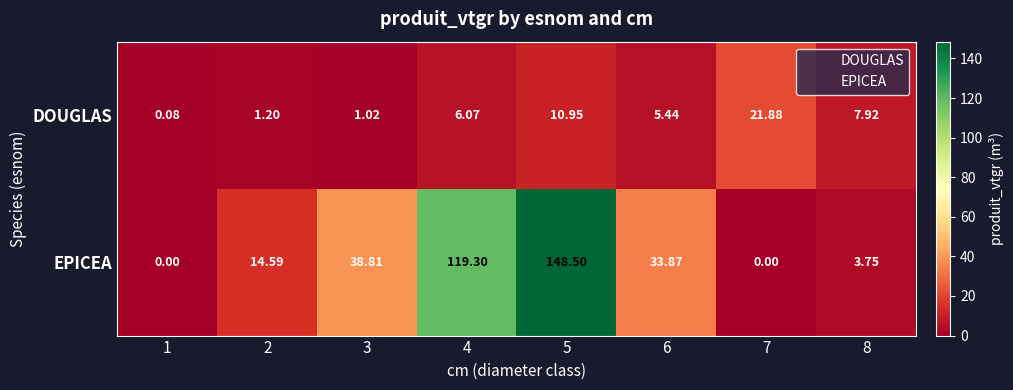

Which series has the largest range (max minus min)?

EPICEA